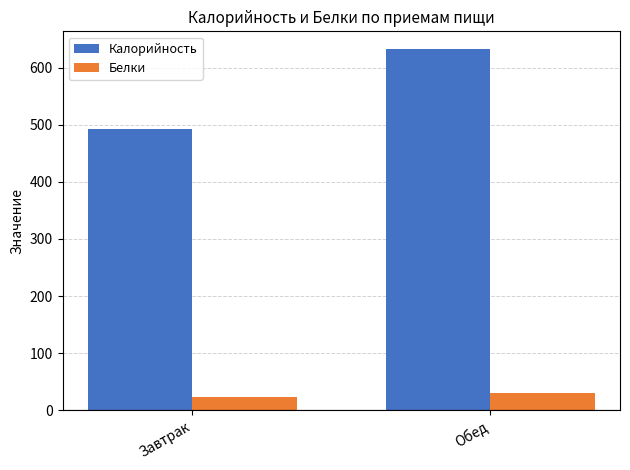

Count the number of categories in the chart.

2